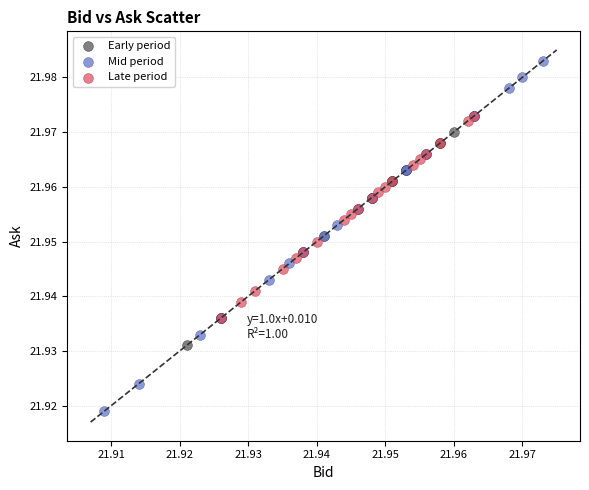

Which series has the widest spread of Y values?

Mid period